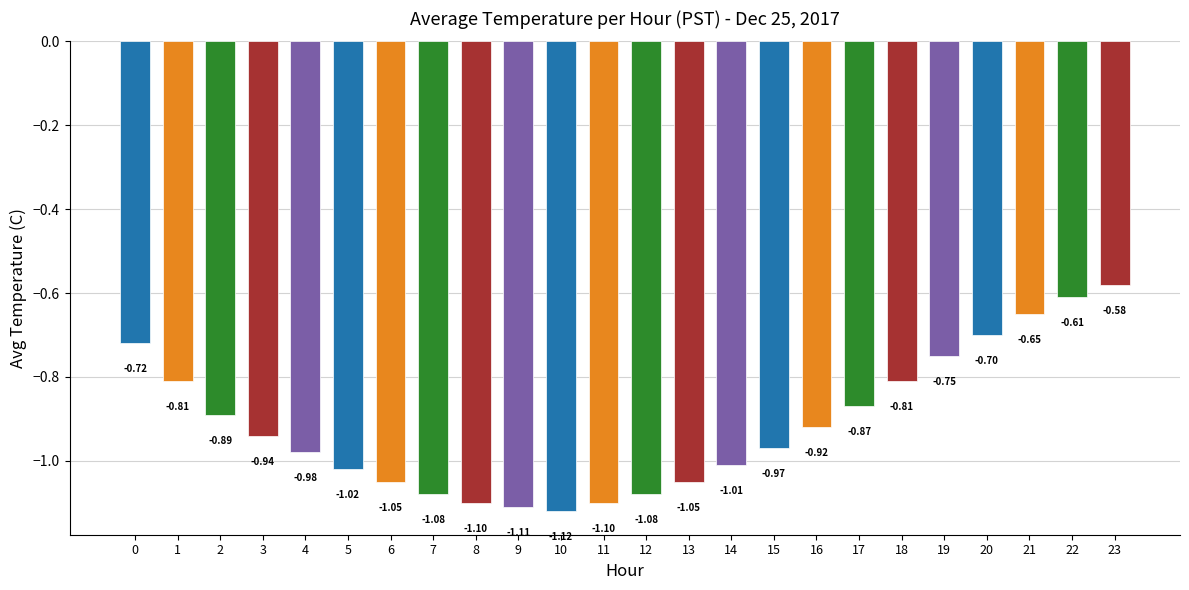

Between 22 and 9, which is larger?

22